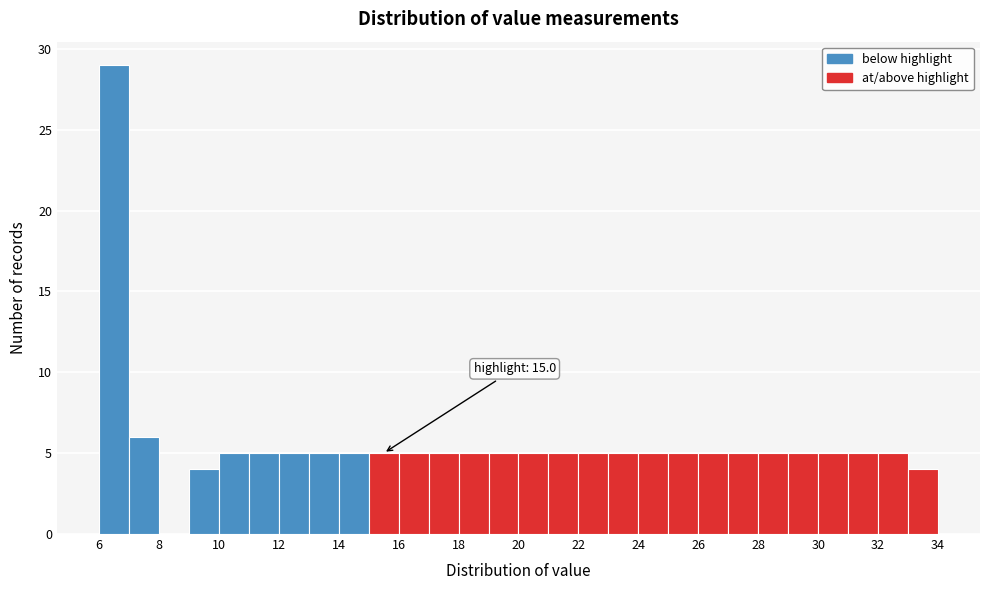

Which range on the x-axis has the tallest bar?

6 to 7